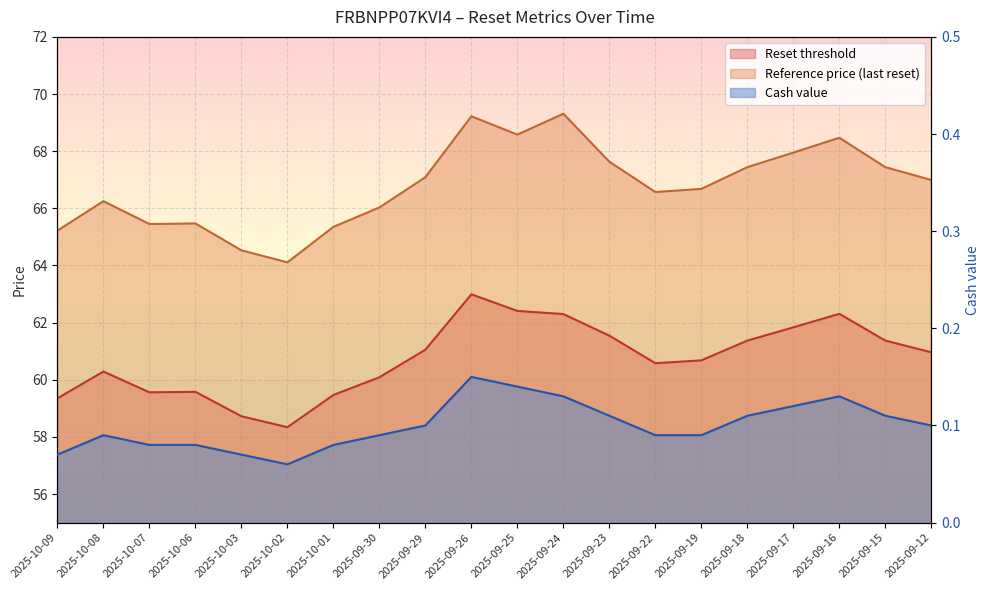

Where is the first local maximum for Reset threshold?

2025-10-08